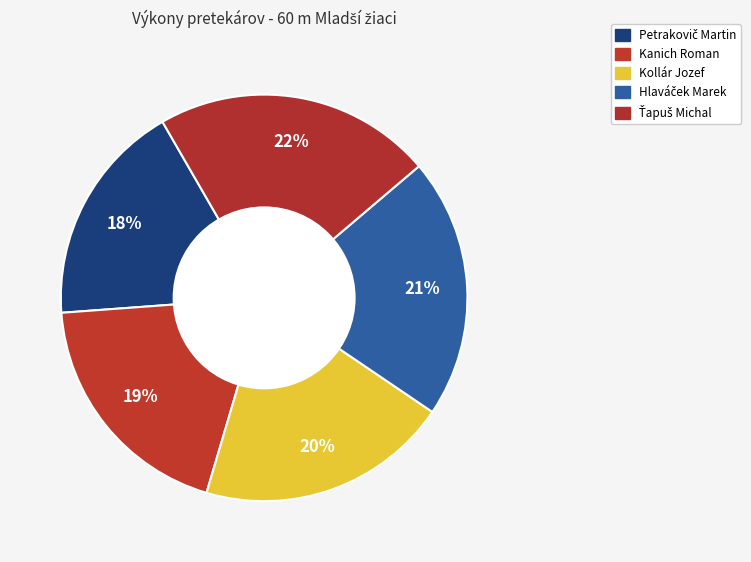

Count the number of slices in the pie.

5